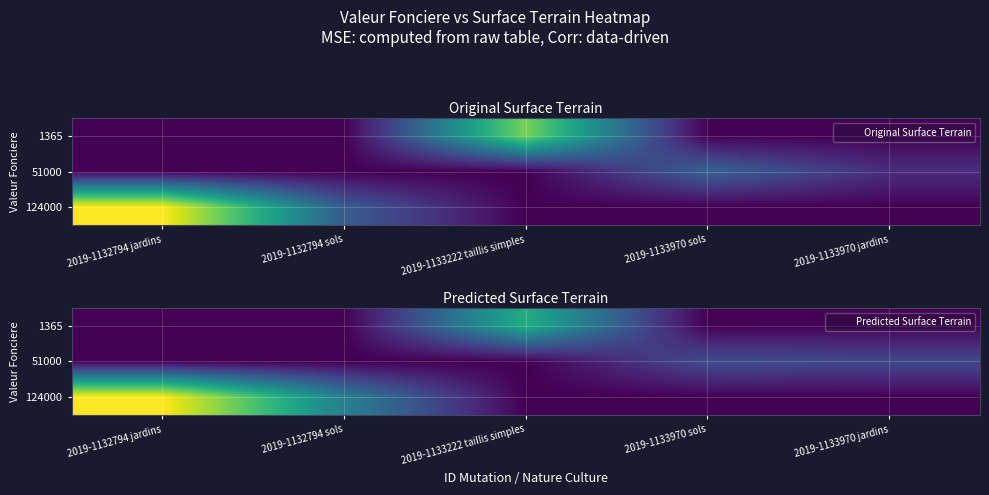

What is the difference between the highest and lowest values at 2019-1133970 sols?

380